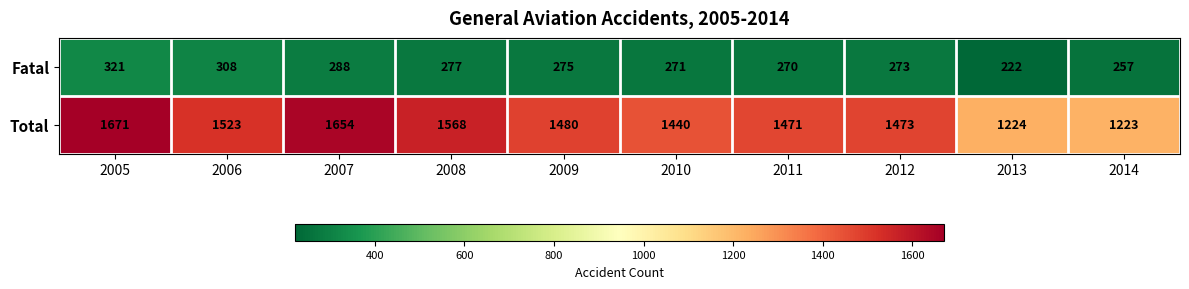

At which label does Total reach its peak?

2005